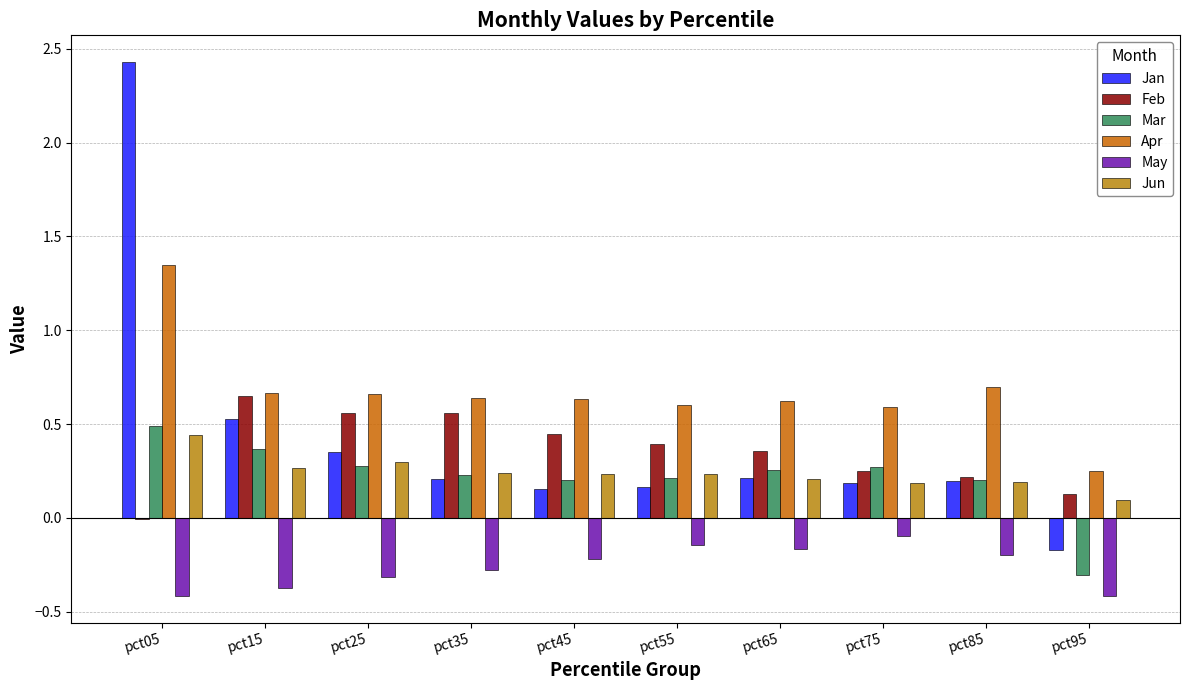

Does the chart contain stacked bars?

No